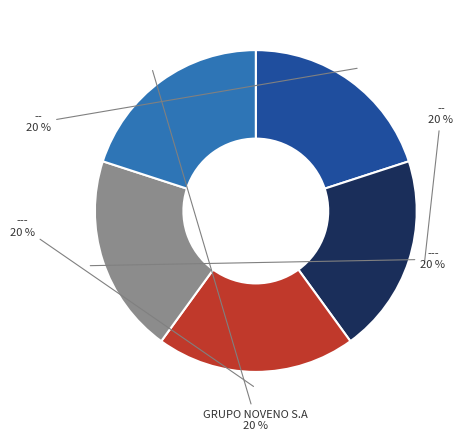

To the nearest percent, what is the average slice percentage?

20%